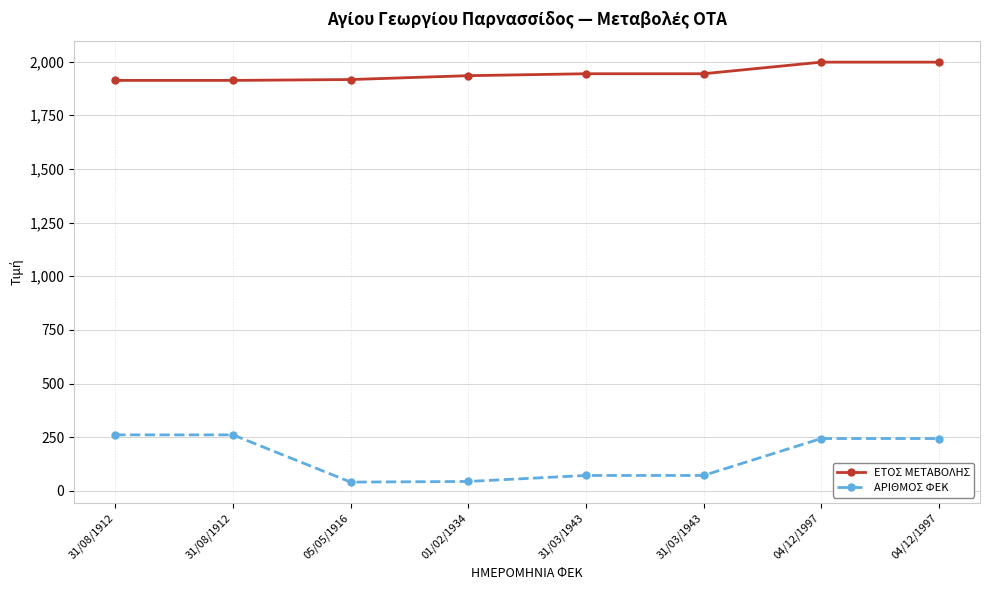

What is the sum of the ΑΡΙΘΜΟΣ ΦΕΚ values at 31/08/1912 and 31/08/1912?

522